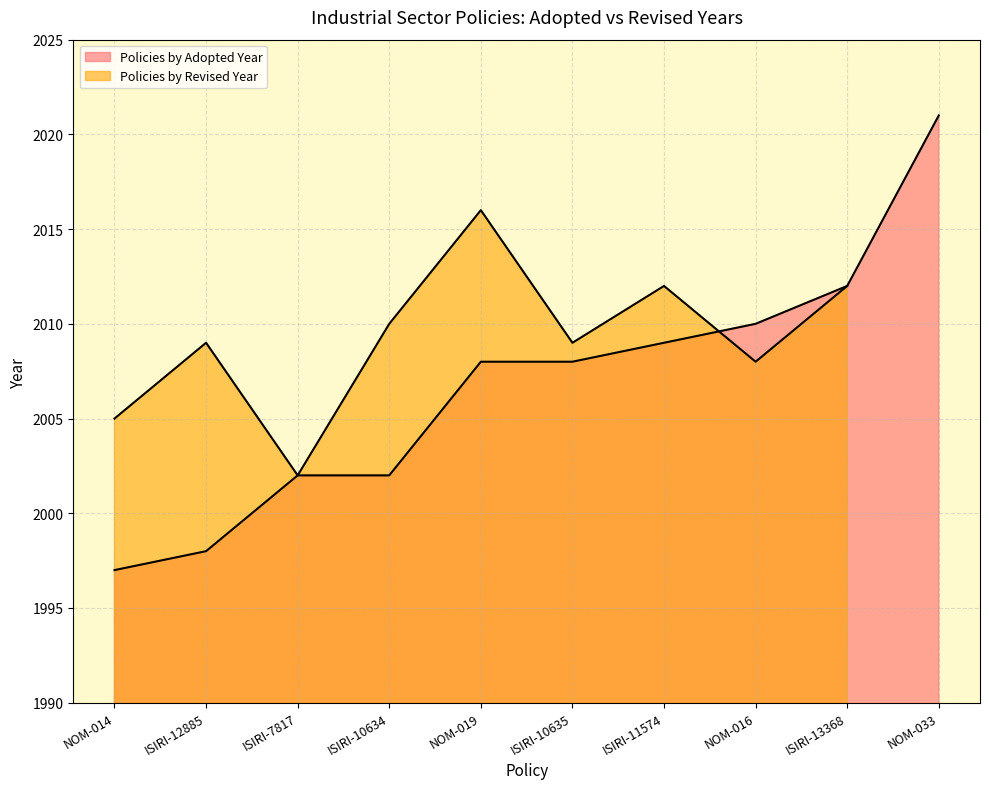

What is the label of the 7th point from the left?

ISIRI-11574